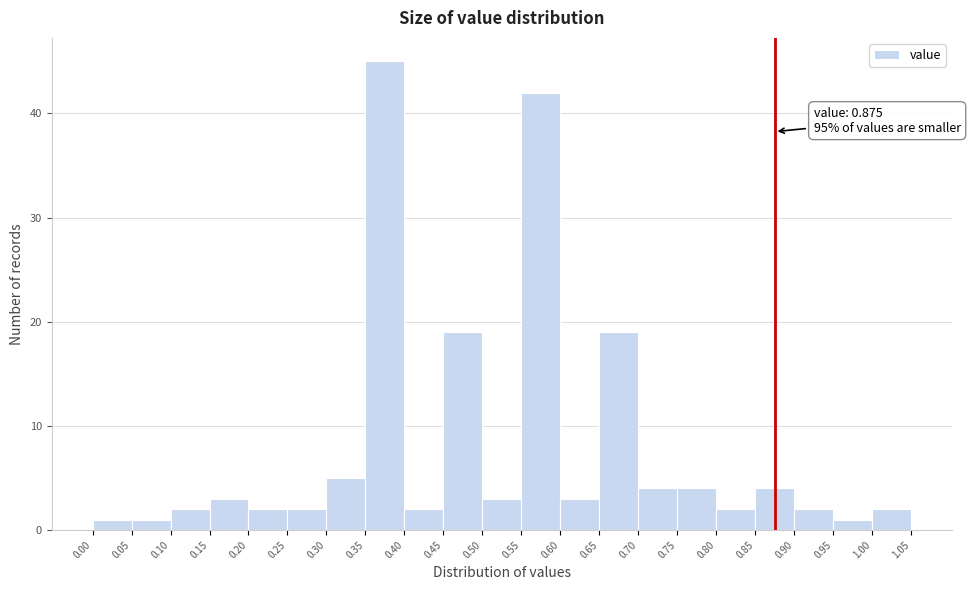

Over which range of the x-axis is the bar tallest?

0.35 to 0.40